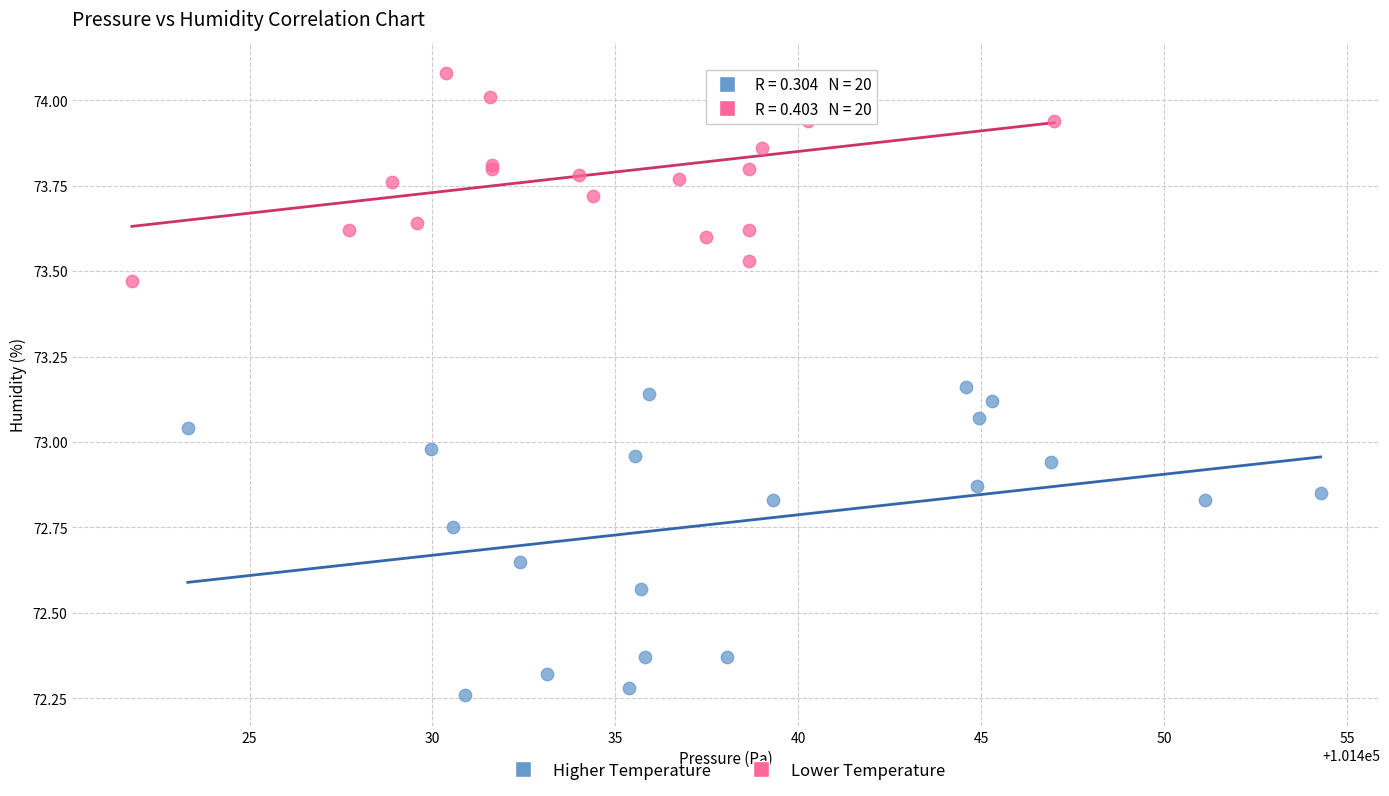

Which series reaches the maximum Y coordinate?

Lower Temperature